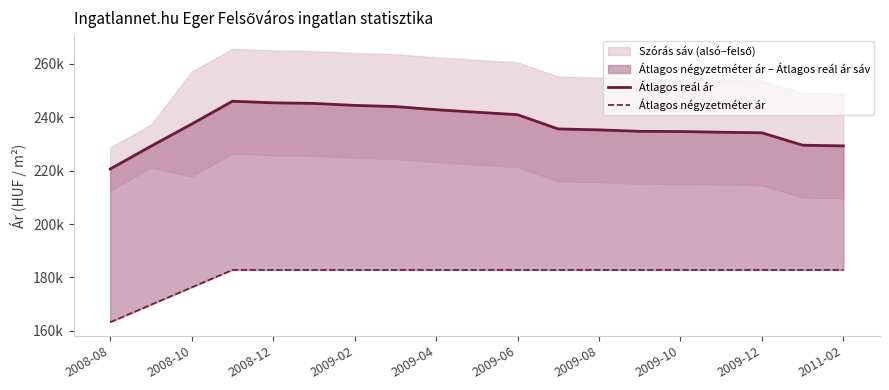

Read the Átlagos négyzetméter ár value at 2011-02, to the nearest 10.

182790